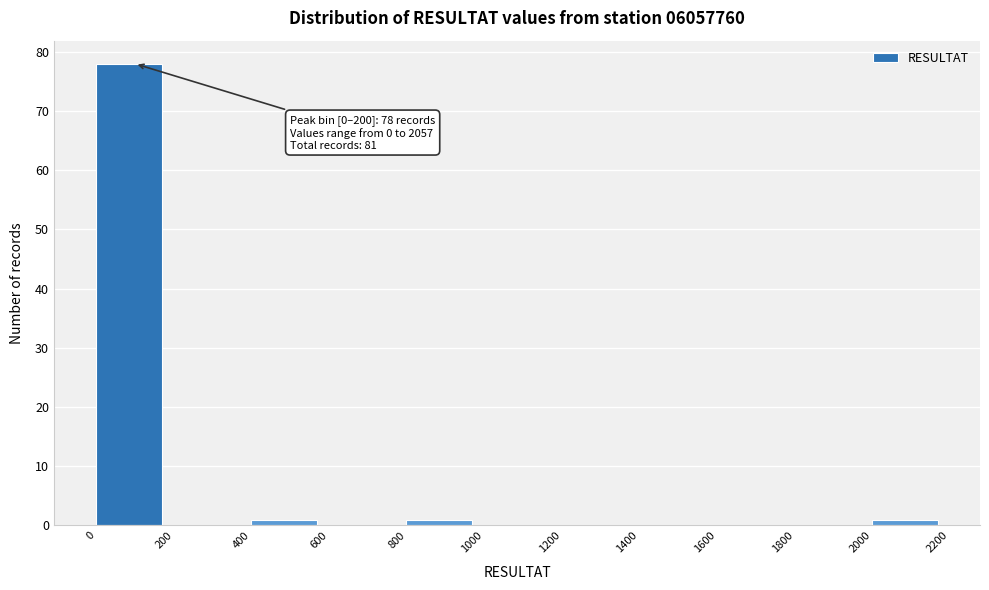

Which range on the x-axis has the tallest bar?

0 to 200